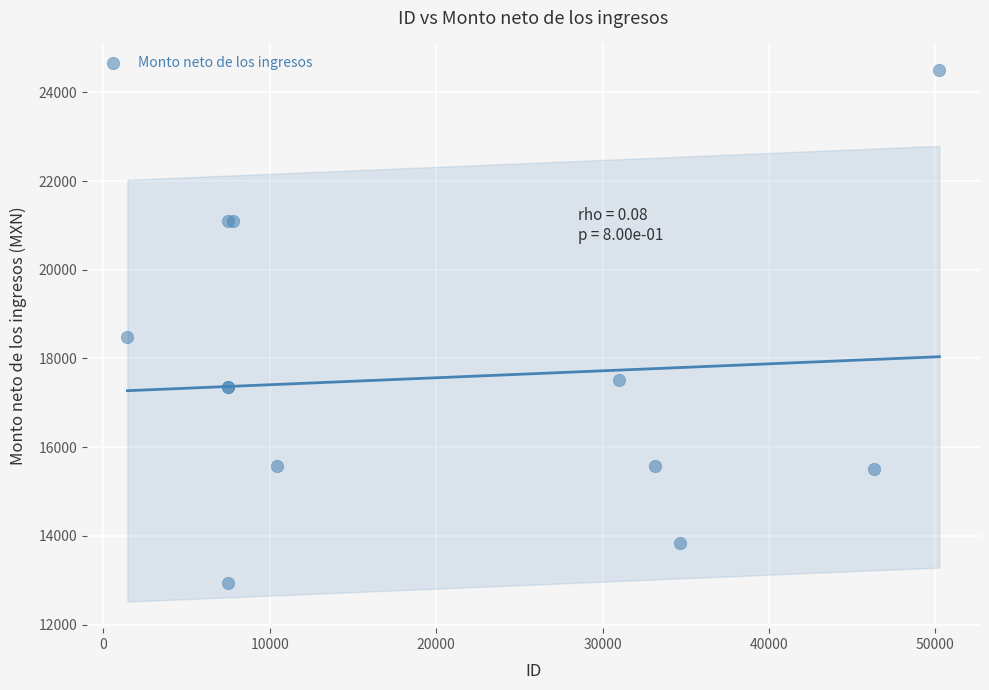

What Y value in the scatter plot is closest to 18718?

18482.3